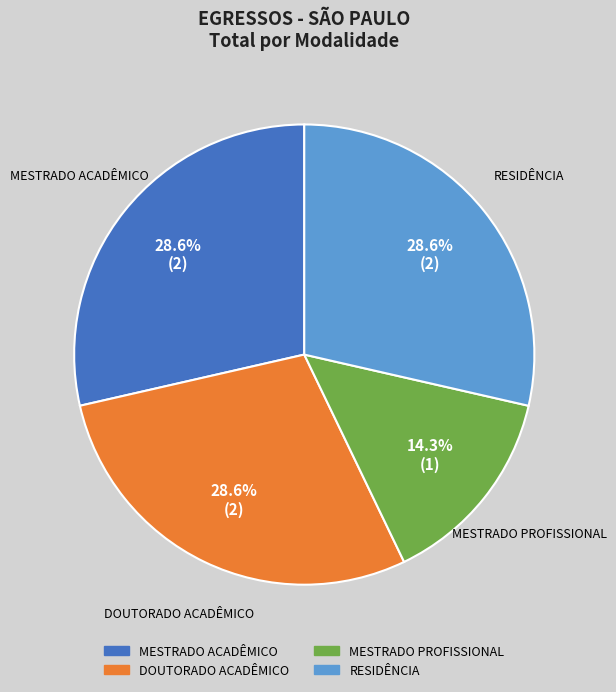

Does any single category account for the majority?

No